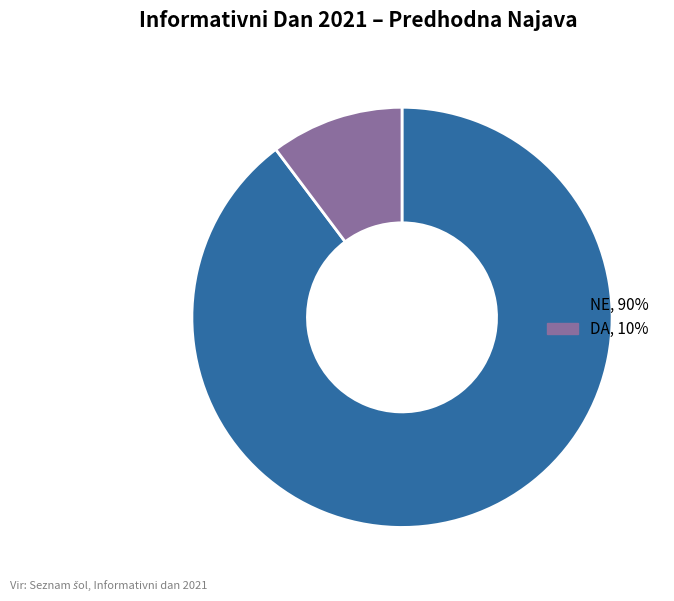

Is the sum of DA, 10% and NE, 90% greater than half?

Yes